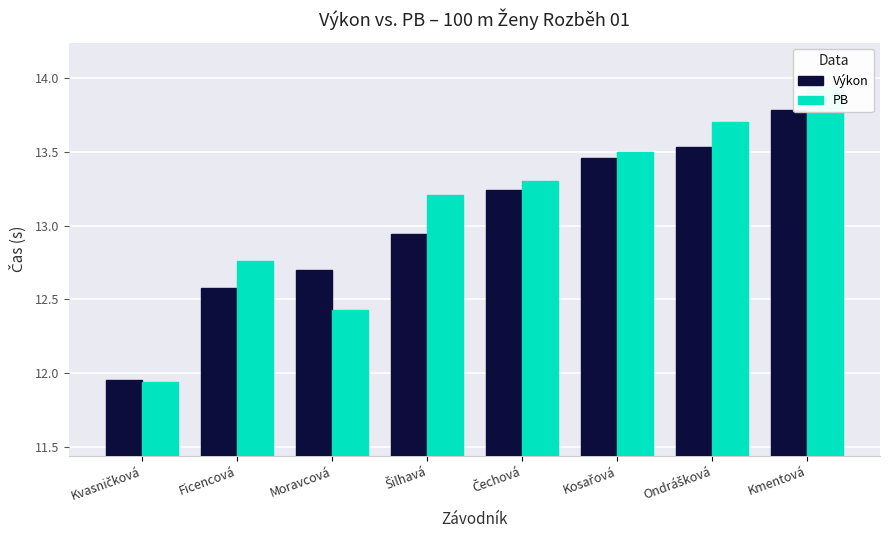

List the series in order of their peak value, lowest first.

Výkon, PB